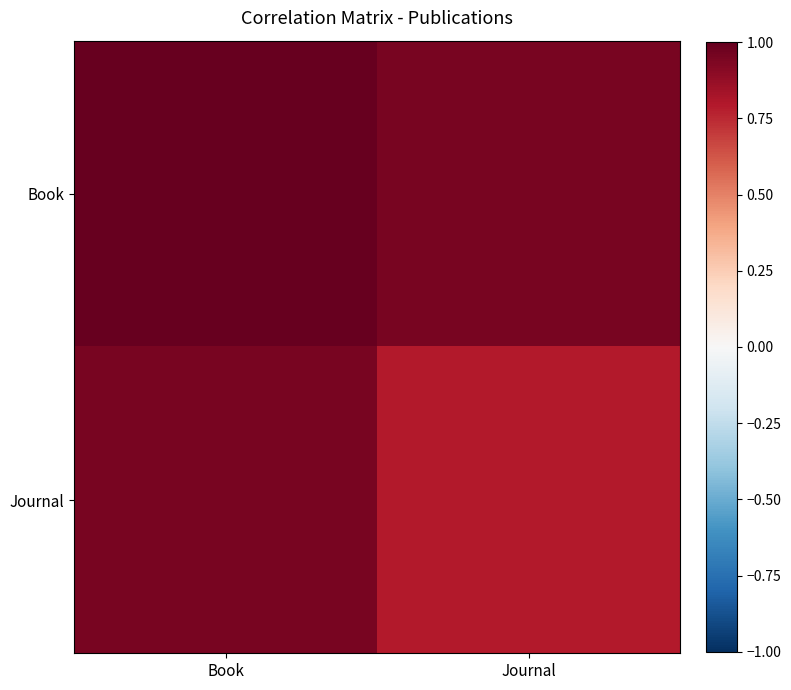

Reading left to right, extract all data points from this chart.

Book: Book=1.0	Journal=0.9
Journal: Book=0.9	Journal=0.8